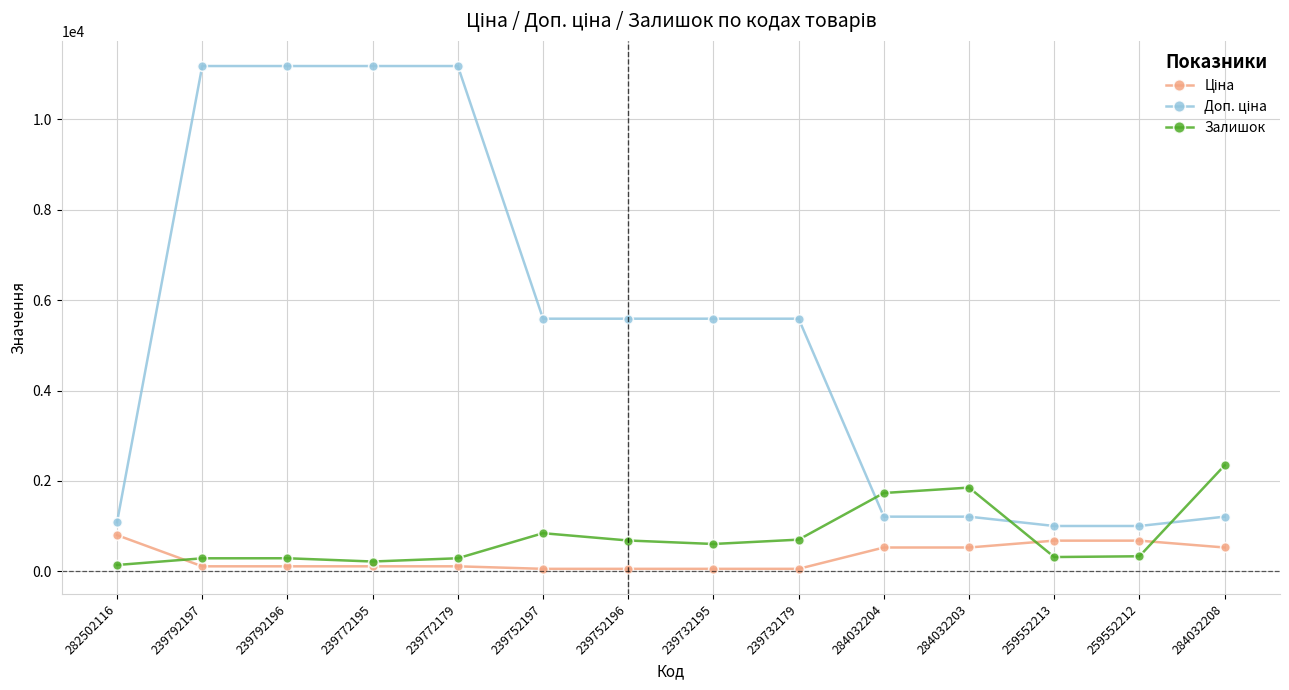

What position from the right is 239772179?

10